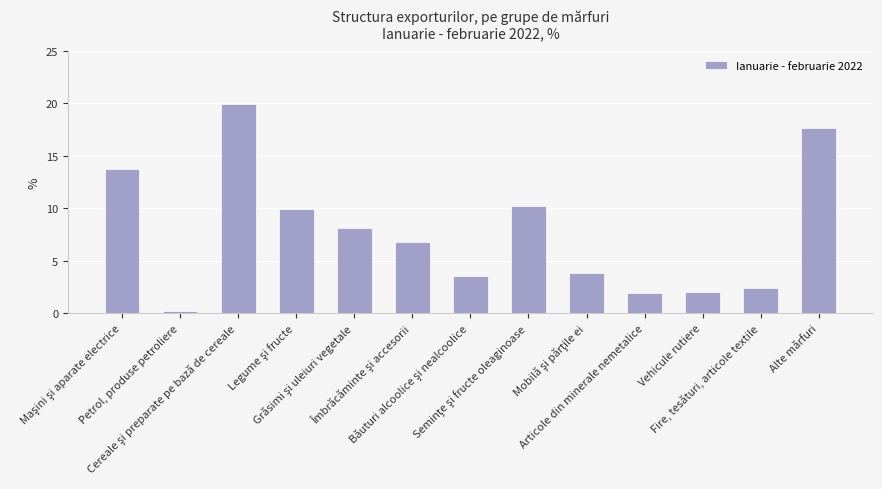

What is the value of the 8th bar from the left?

10.2